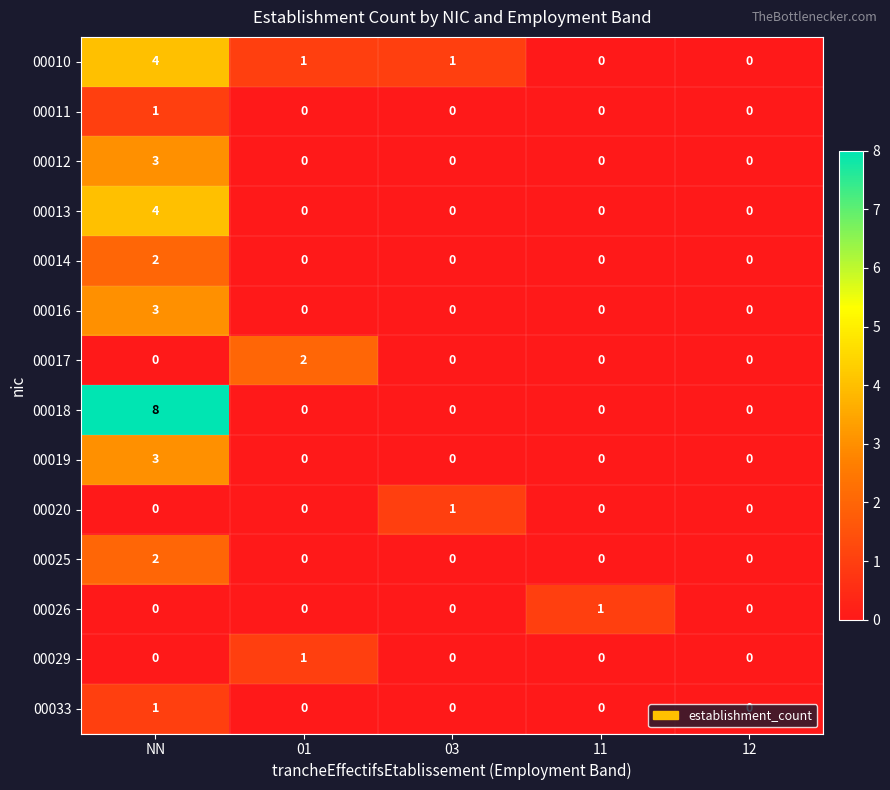

Which series has the widest spread of values?

00018